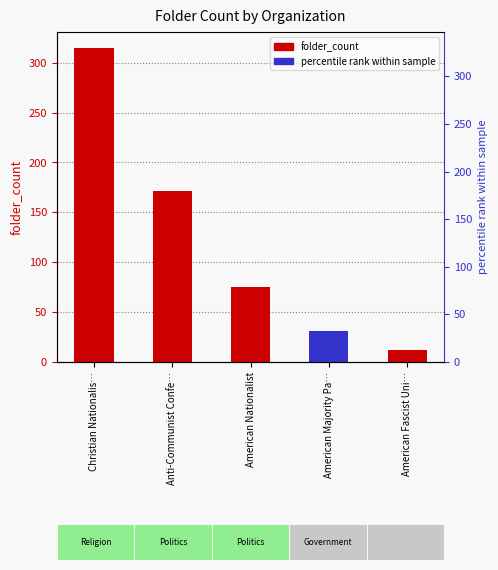

Is it true that the value at American Majority Pa… is 31?

True